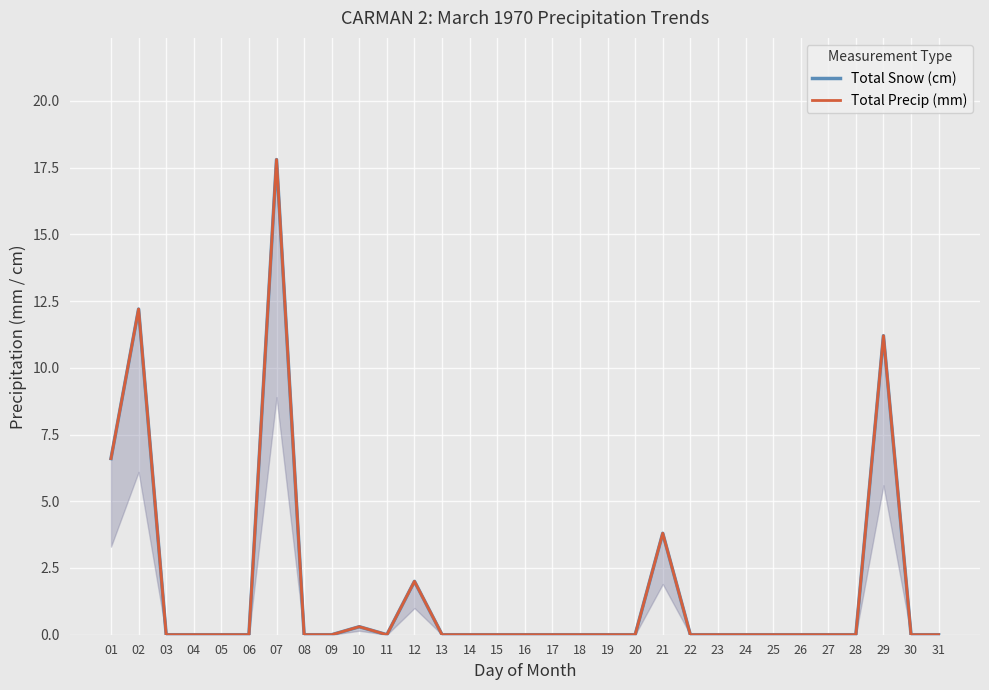

True or false: Total Snow (cm) has more than 2 points higher than both neighbors.

True